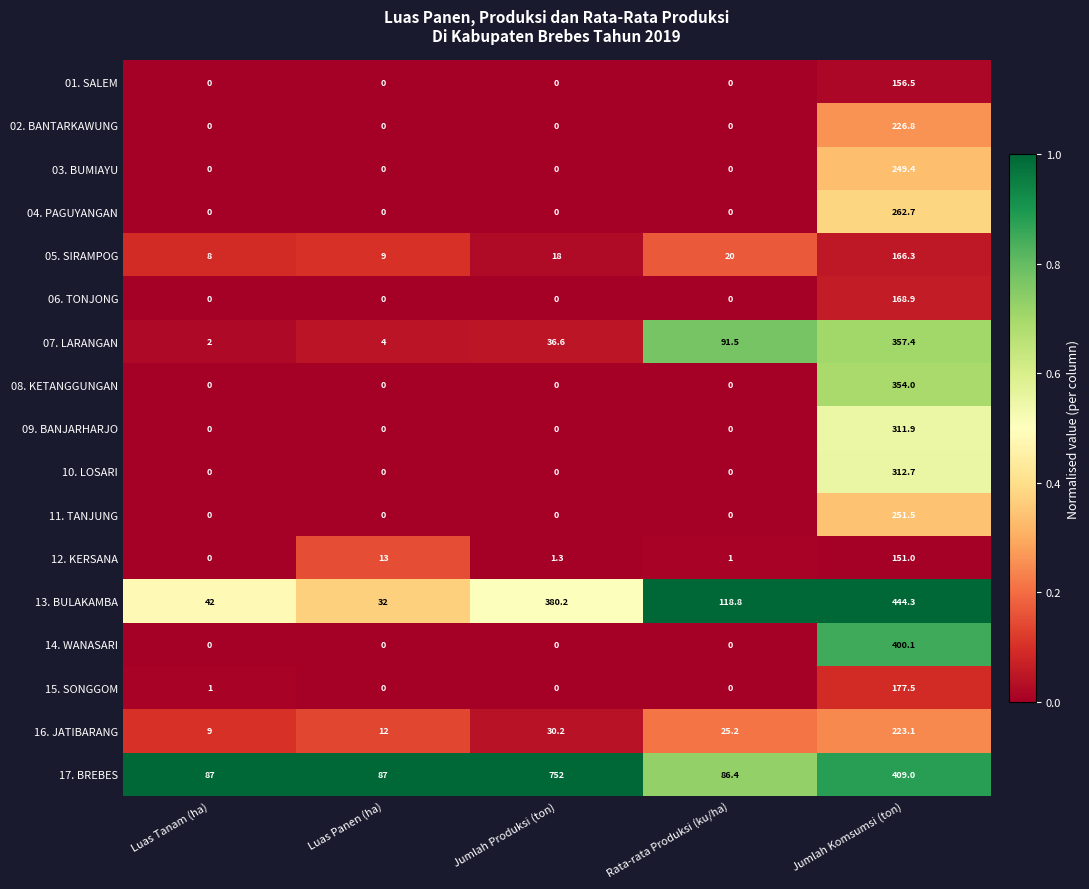

Which series has the largest total across all categories?

17. BREBES